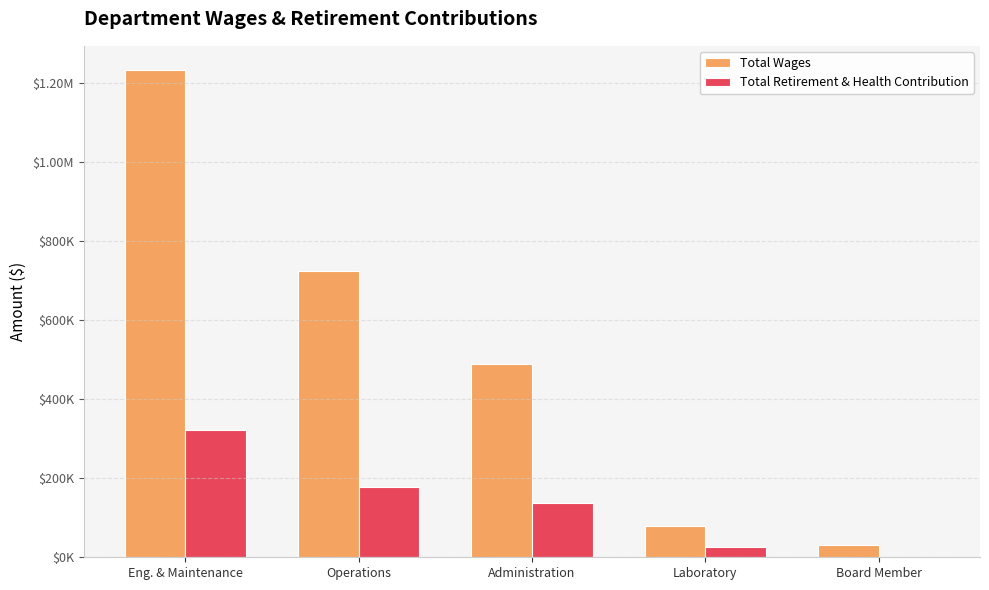

What is the total value across all series at Operations?

902109